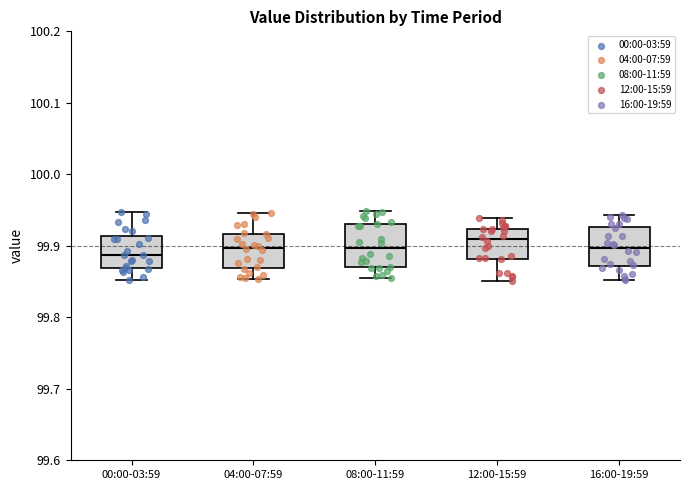

Reading left to right, transcribe this box plot: for each box, give where its median line is, the range the box spans, and where its two whiskers end, as read against the y-axis. The values are not printed on the chart, so give them approximately, as read against the axis.

00:00-03:59: median 99.89, box 99.87 to 99.91, whiskers 99.85 to 99.95
04:00-07:59: median 99.90, box 99.87 to 99.92, whiskers 99.85 to 99.95
08:00-11:59: median 99.90, box 99.87 to 99.93, whiskers 99.85 to 99.95
12:00-15:59: median 99.91, box 99.88 to 99.92, whiskers 99.85 to 99.94
16:00-19:59: median 99.90, box 99.87 to 99.93, whiskers 99.85 to 99.94